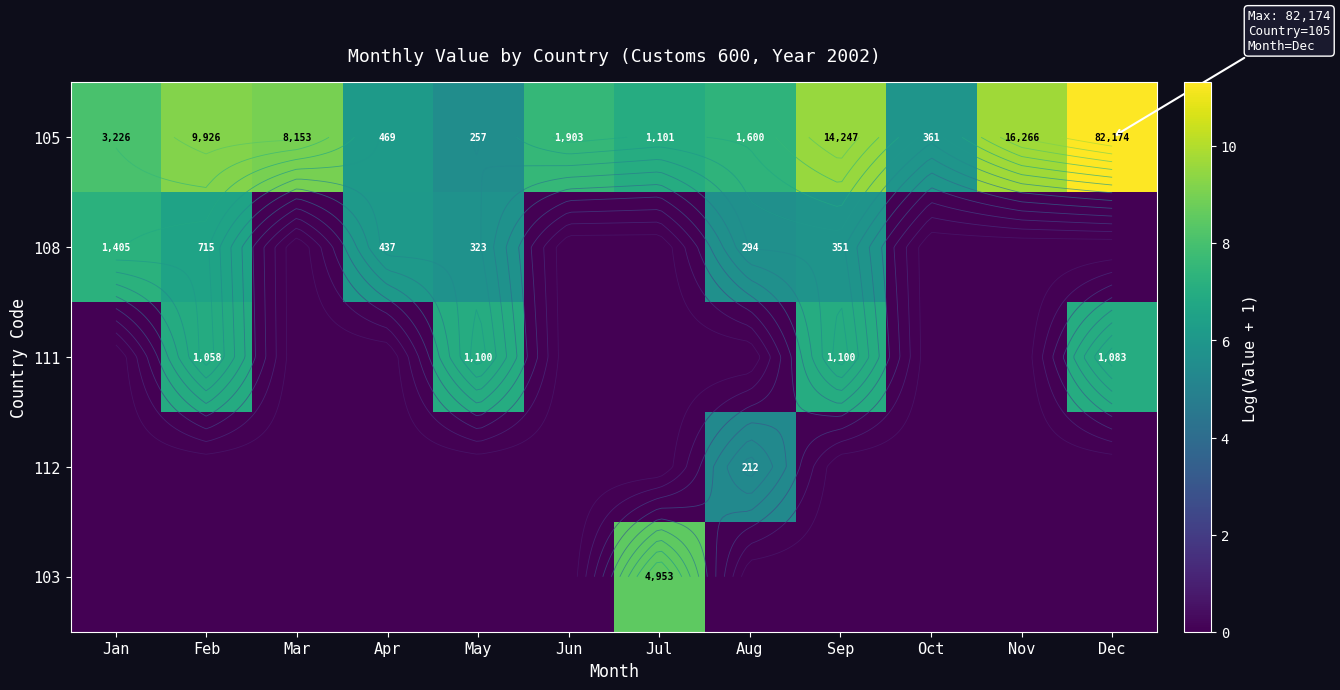

Between Sep and Aug, which is larger?

Sep